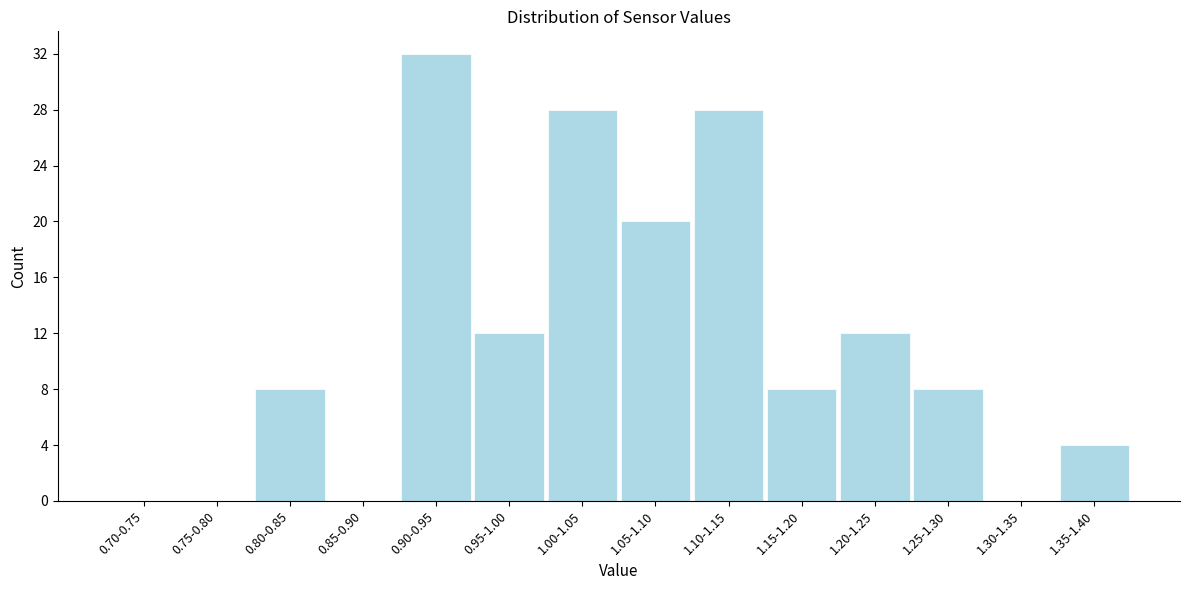

Reading left to right, transcribe all the data shown in this chart.

0.70-0.75=0	0.75-0.80=0	0.80-0.85=8	0.85-0.90=0	0.90-0.95=32	0.95-1.00=12	1.00-1.05=28	1.05-1.10=20	1.10-1.15=28	1.15-1.20=8	1.20-1.25=12	1.25-1.30=8	1.30-1.35=0	1.35-1.40=4